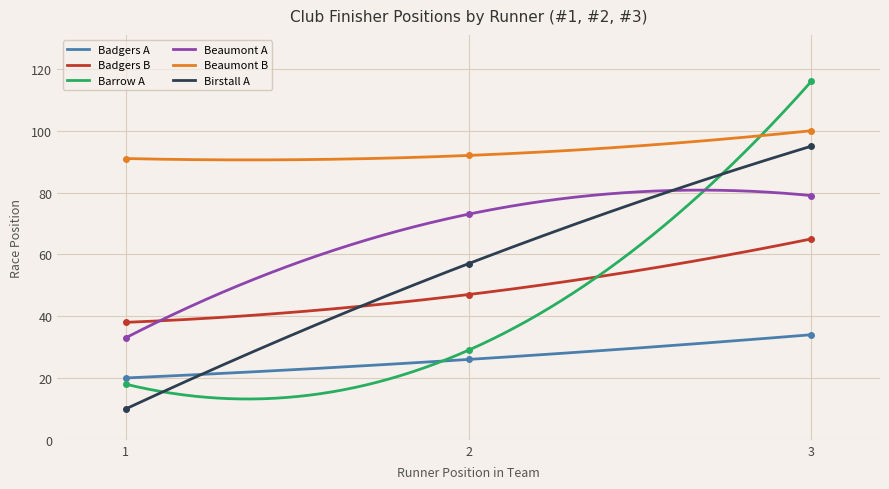

The Badgers B series shows 47 at 2. True or false?

True